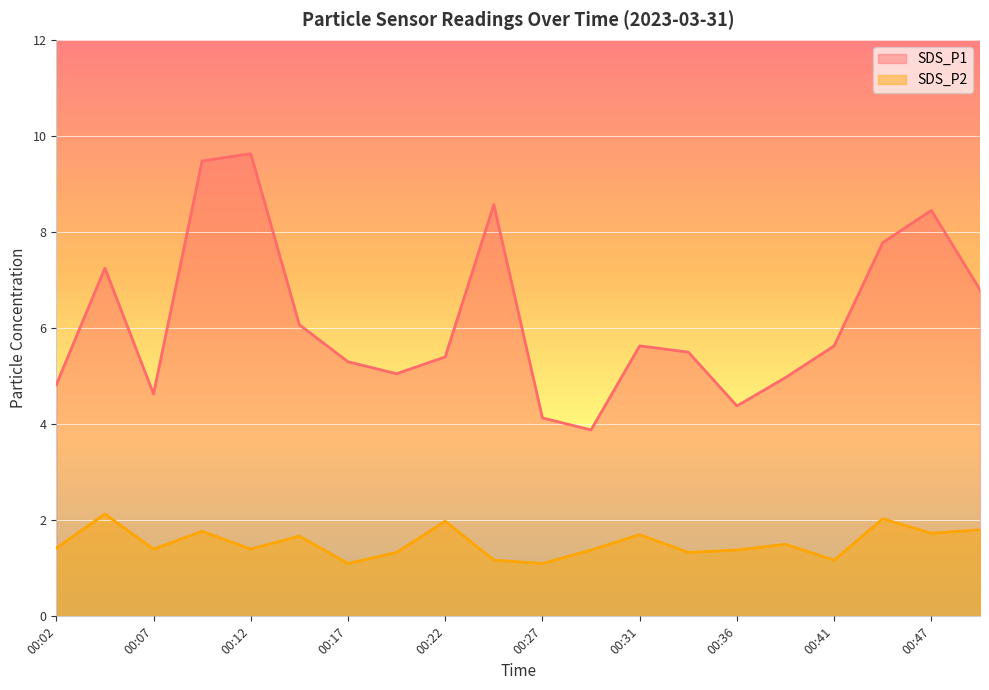

Reading left to right, what are all the values shown in this chart?

SDS_P1: 00:02=4.8	00:04=7.2	00:07=4.6	00:09=9.5	00:12=9.6	00:14=6.1	00:17=5.3	00:19=5.0	00:22=5.4	00:24=8.6	00:27=4.1	00:29=3.9	00:31=5.6	00:34=5.5	00:36=4.4	00:39=5.0	00:41=5.6	00:44=7.8	00:47=8.4	00:49=6.8
SDS_P2: 00:02=1.4	00:04=2.1	00:07=1.4	00:09=1.8	00:12=1.4	00:14=1.7	00:17=1.1	00:19=1.3	00:22=2.0	00:24=1.2	00:27=1.1	00:29=1.4	00:31=1.7	00:34=1.3	00:36=1.4	00:39=1.5	00:41=1.2	00:44=2.0	00:47=1.7	00:49=1.8